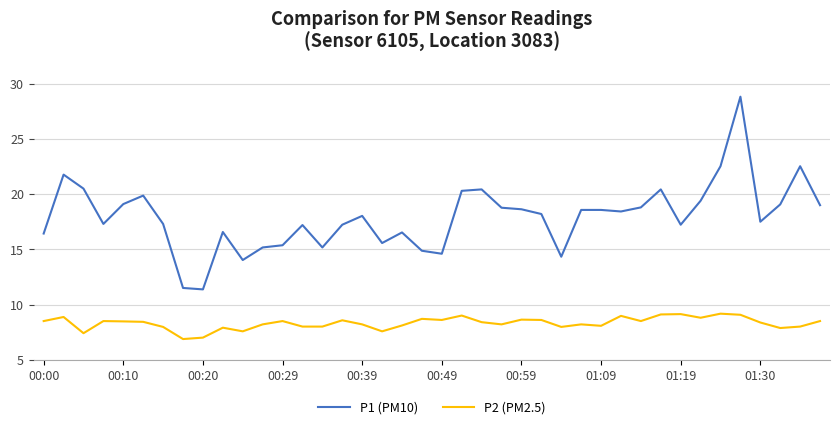

List the series in order of their overall mean, highest first.

P1 (PM10), P2 (PM2.5)